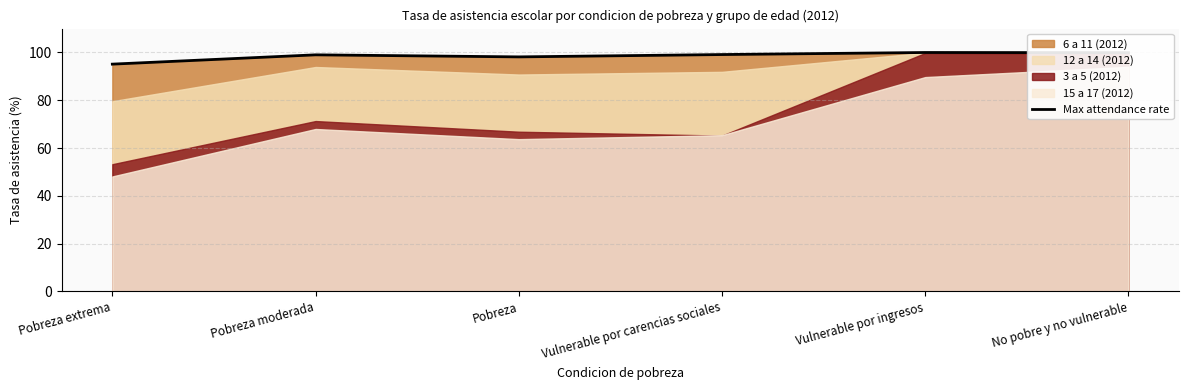

What is the difference between the maximum and second lowest values?

1.8